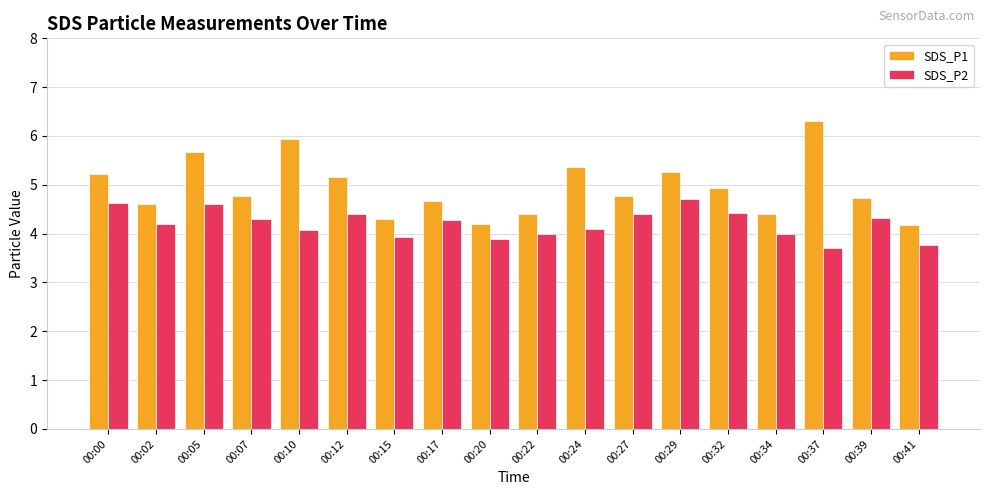

List the series in order of their peak value, highest first.

SDS_P1, SDS_P2